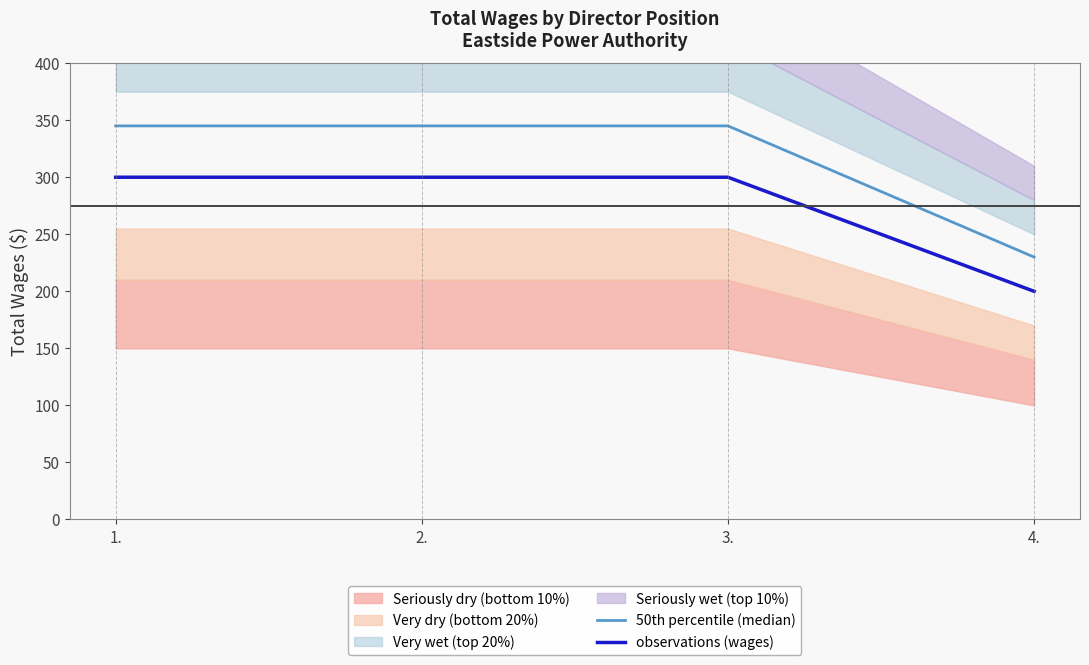

Reading left to right, list all the values displayed in this chart.

50th percentile (median): 345.0	345.0	345.0	230.0
observations (wages): 300.0	300.0	300.0	200.0